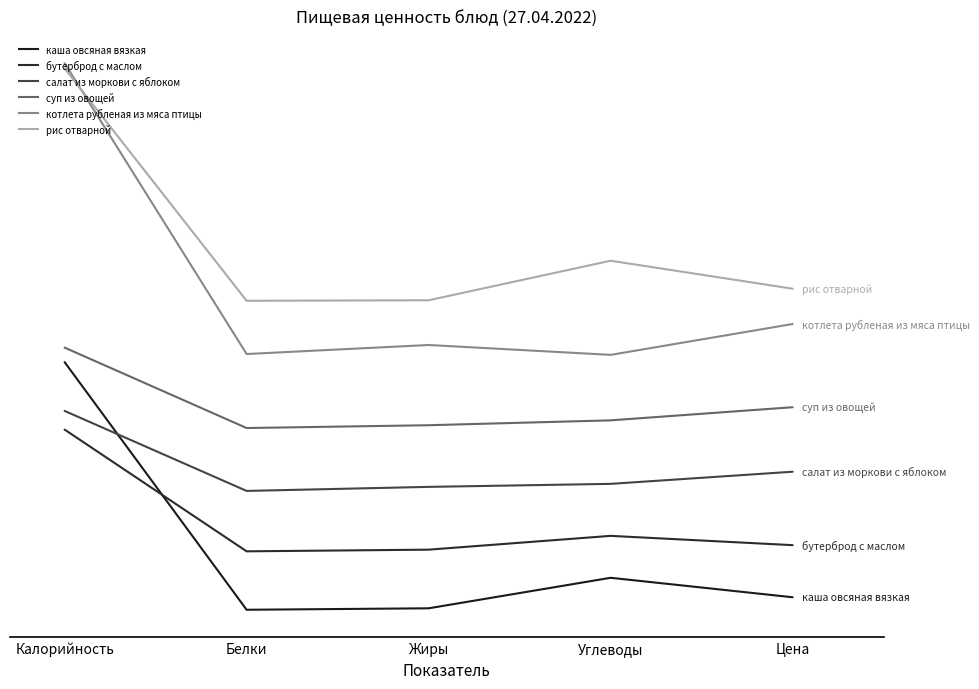

What is the lowest value of the рис отварной series?

304.1